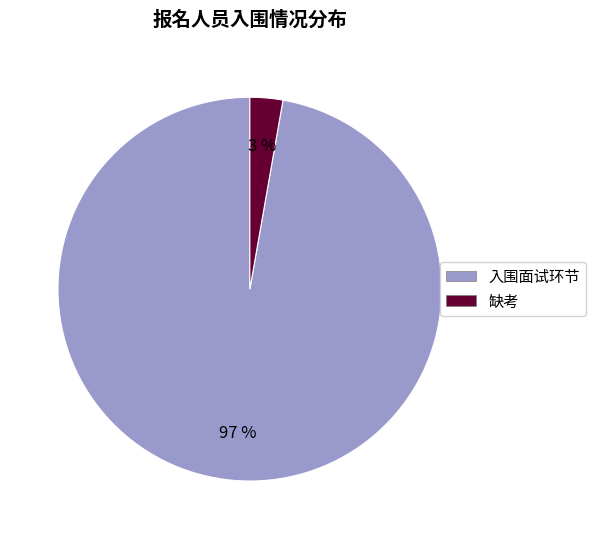

To the nearest percent, what percentage of the pie is 缺考?

3%